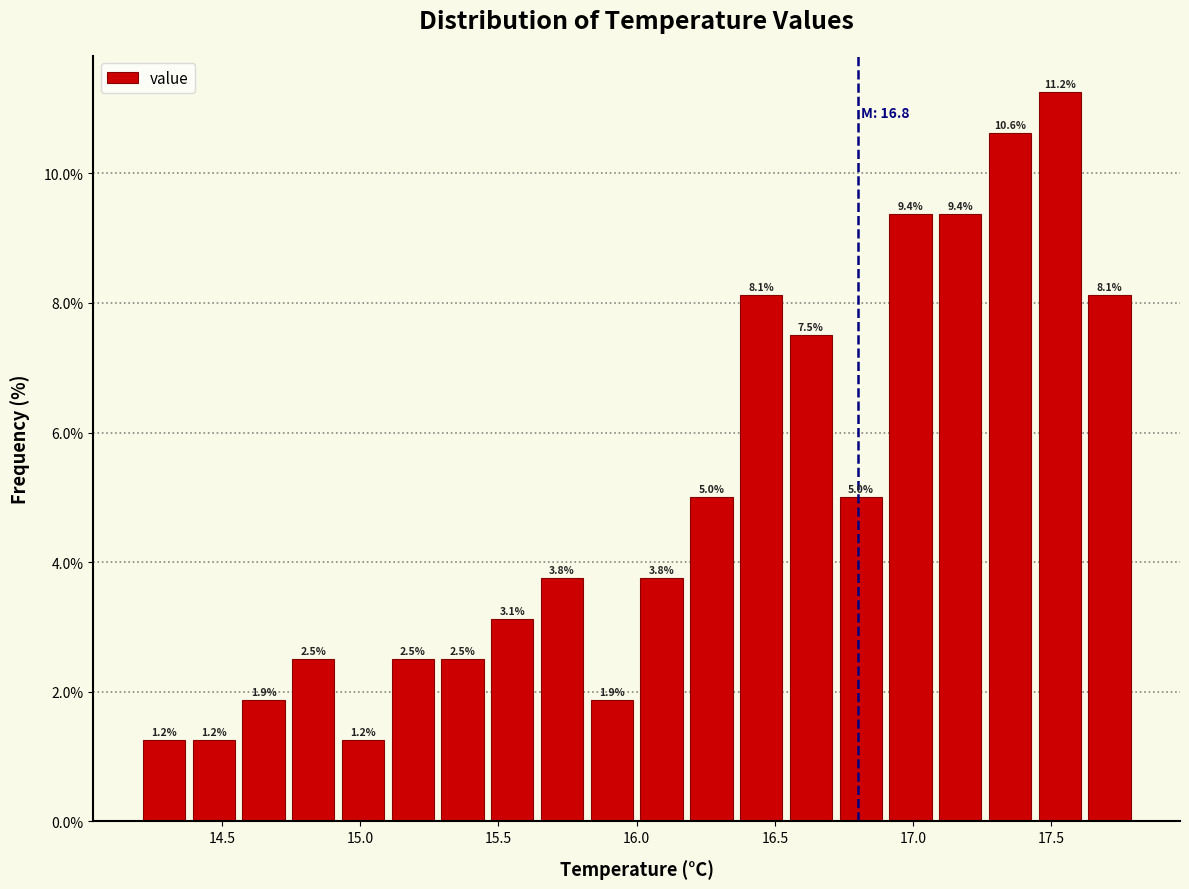

Read against the x-axis, roughly where is the centre of the tallest bar?

17.55